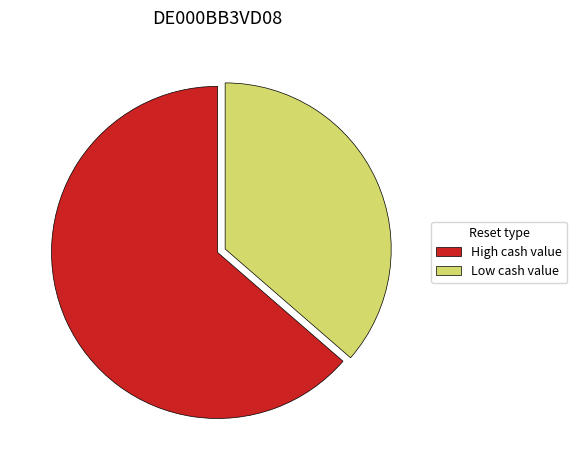

Which slice is the largest?

High cash value